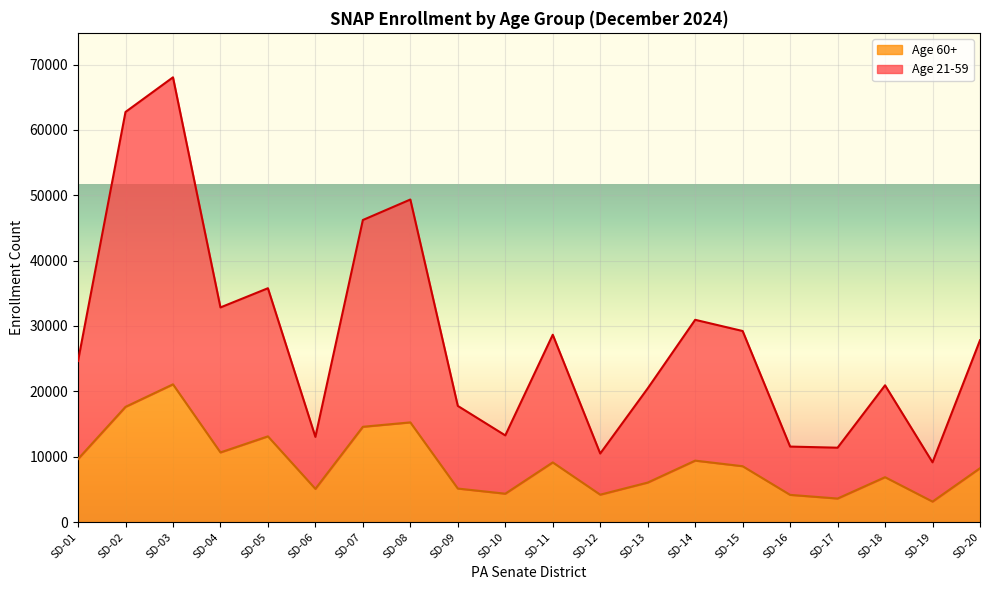

Reading left to right, list all the values displayed in this chart.

Age 21-59: 24644	62746	68045	32841	35777	13036	46216	49349	17773	13262	28663	10488	20453	30947	29233	11552	11381	20928	9140	27816
Age 60+: 9649	17631	21076	10657	13117	5083	14581	15254	5130	4343	9132	4193	6045	9403	8547	4164	3603	6869	3135	8242